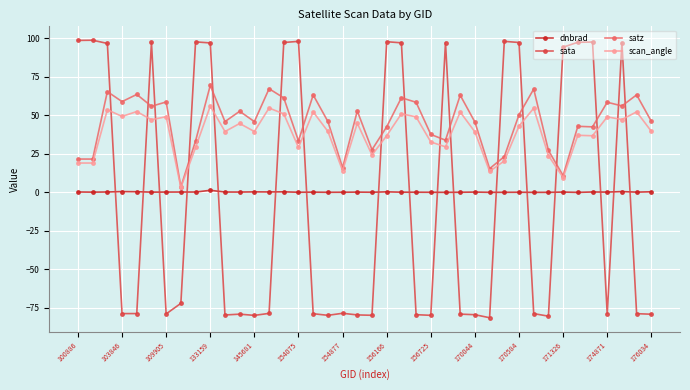

True or false: satz and dnbrad intersect in this chart.

False